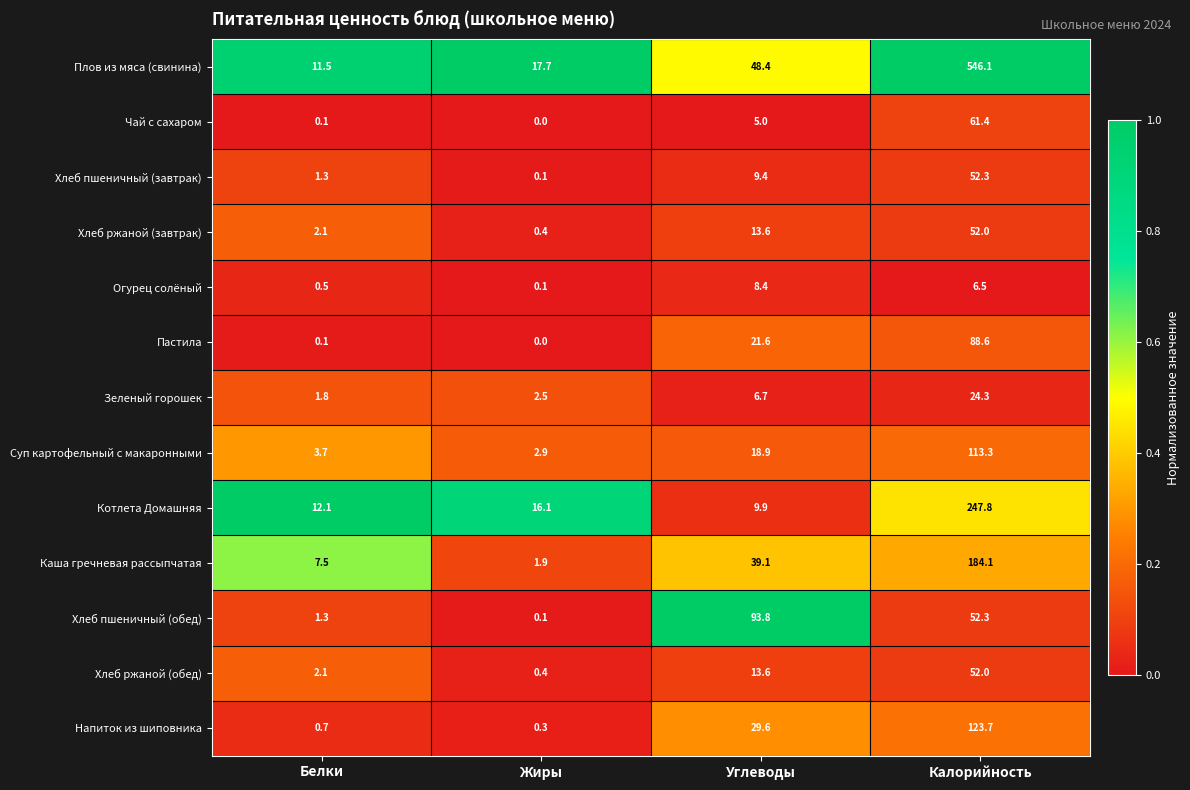

Is it true that Каша гречневая рассыпчатая equals 7.5 at Белки?

True